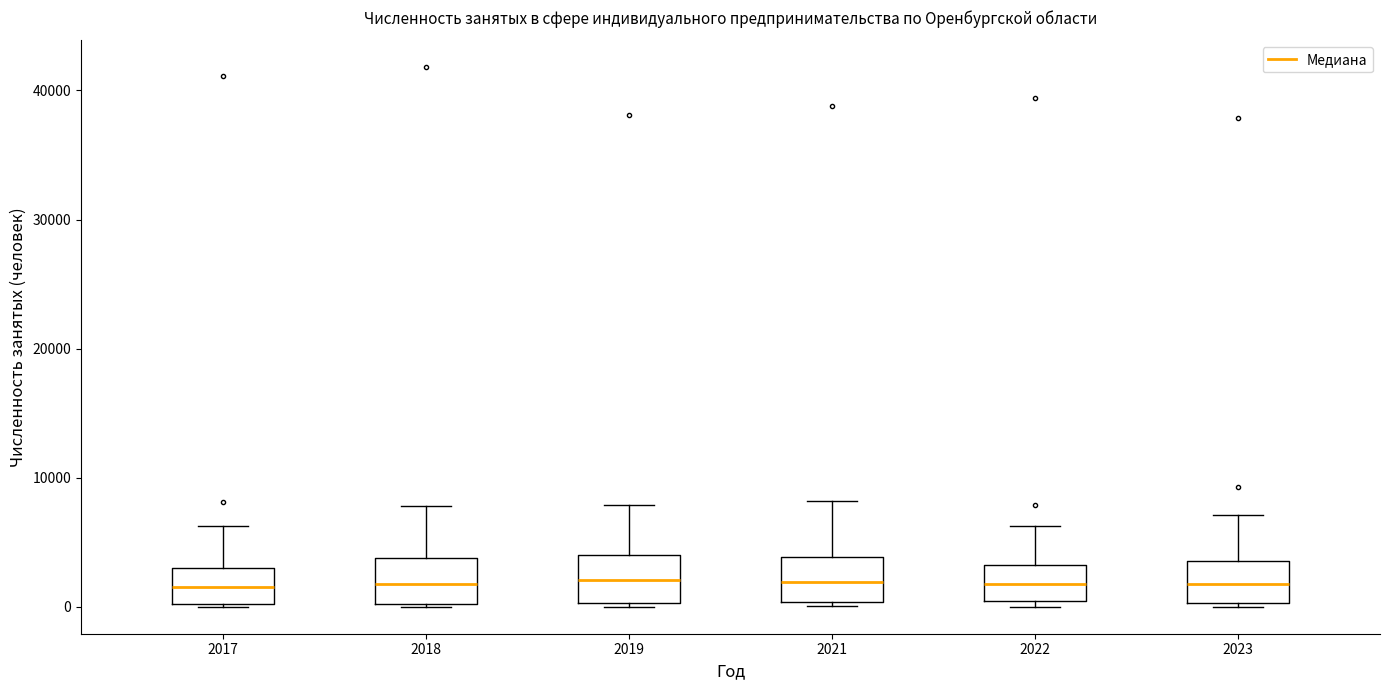

Where is the upper edge of the box at x = 2018 on the y-axis? The values are not printed on the chart, so give them approximately, as read against the axis.

4000